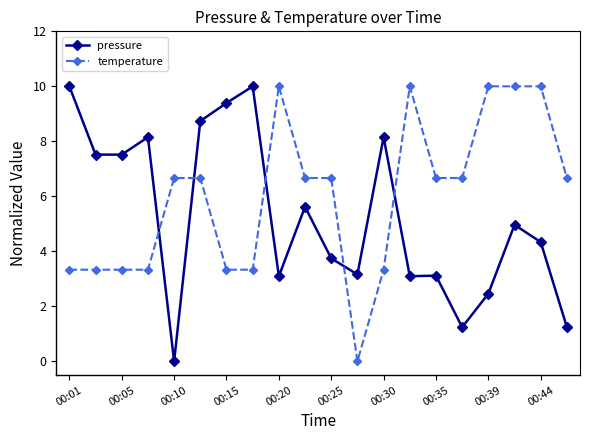

What are all the series names shown in the legend?

pressure, temperature